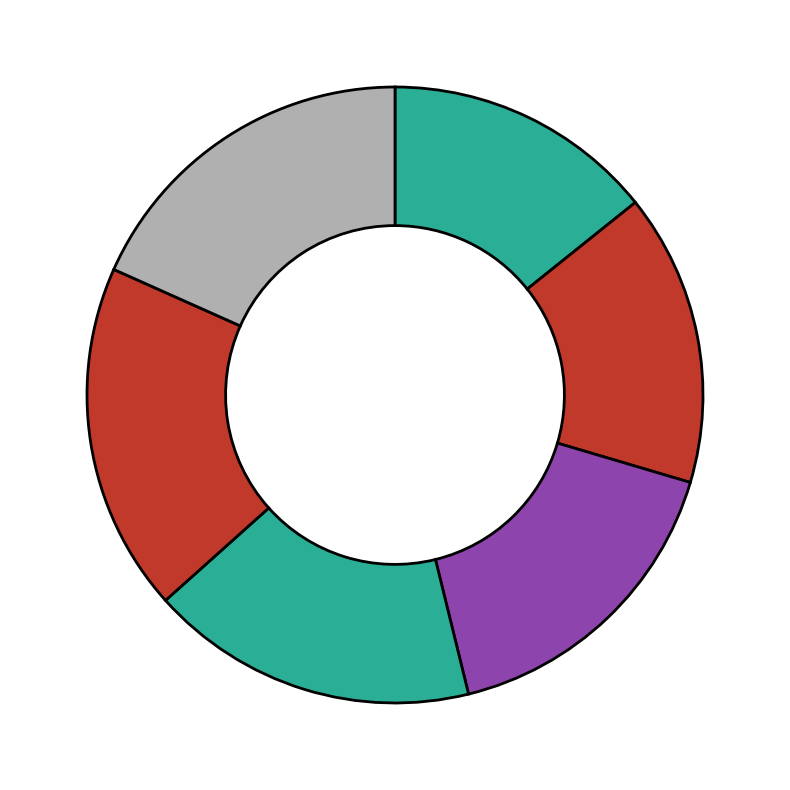

Rank the categories by value from highest to lowest.

Ďurečka Lukáš, Rudický Oskar, Matúš Miroslav, Miklo Oliver, Capanda Dávid, Vajdeľ Leonard